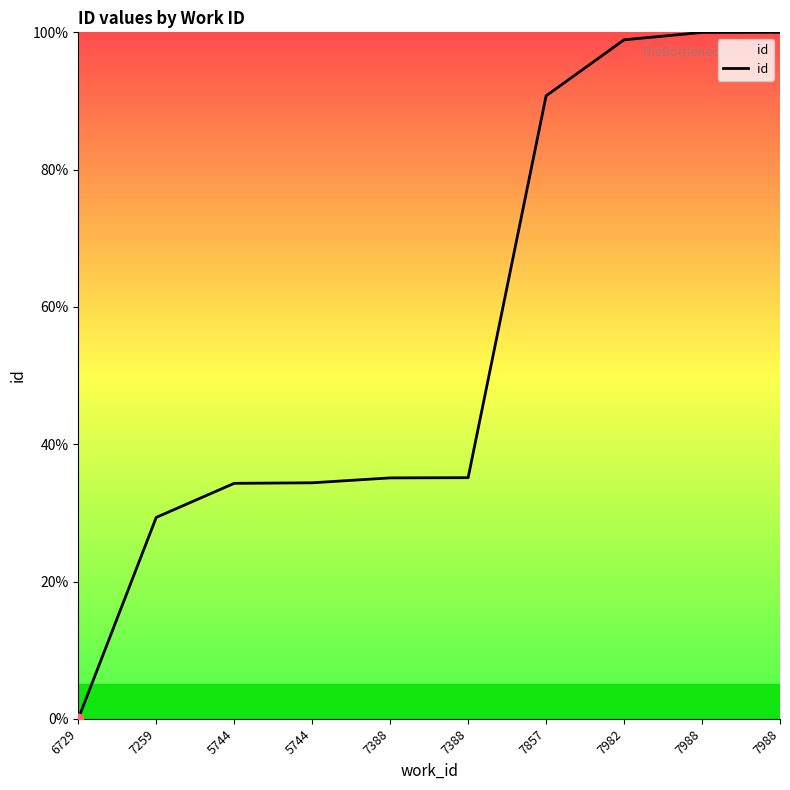

Between 6729 and 5744, which is larger?

5744